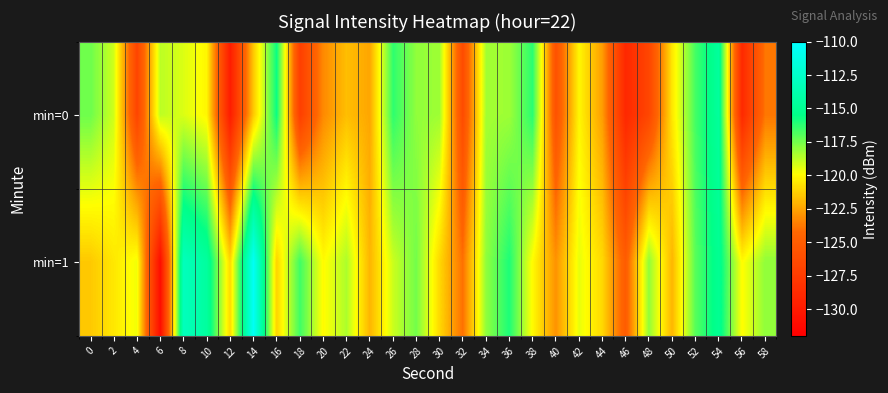

At 58, list the series in order from largest to smallest.

min=1, min=0